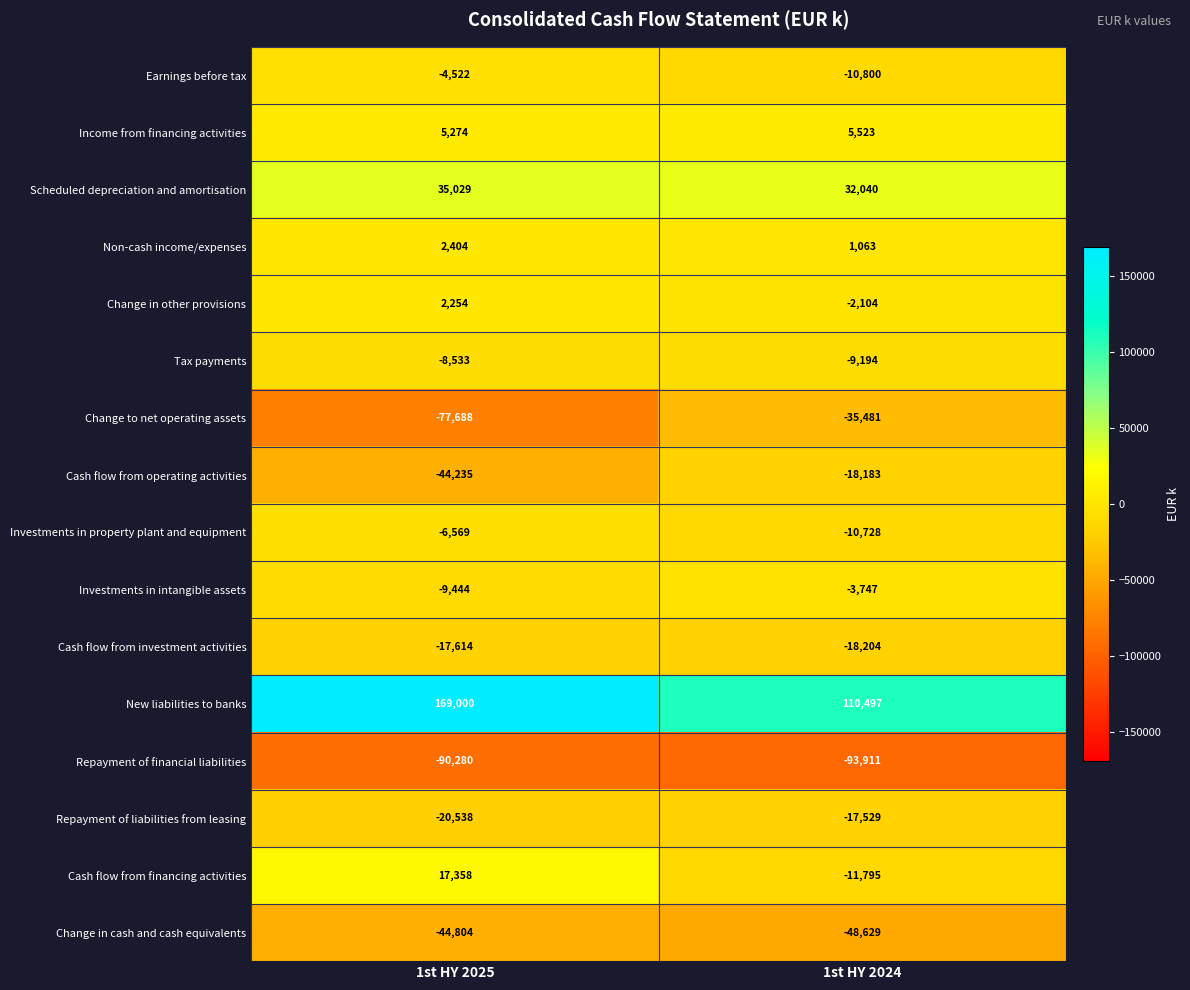

What is the minimum value for Change in cash and cash equivalents?

-48629